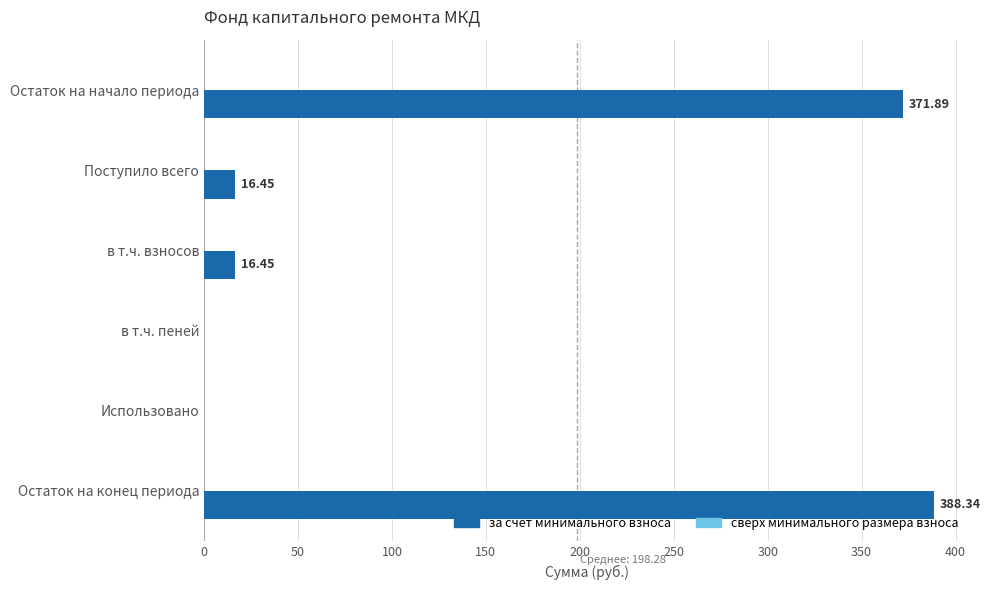

At which category does the chart reach its peak across all series?

Остаток на конец периода